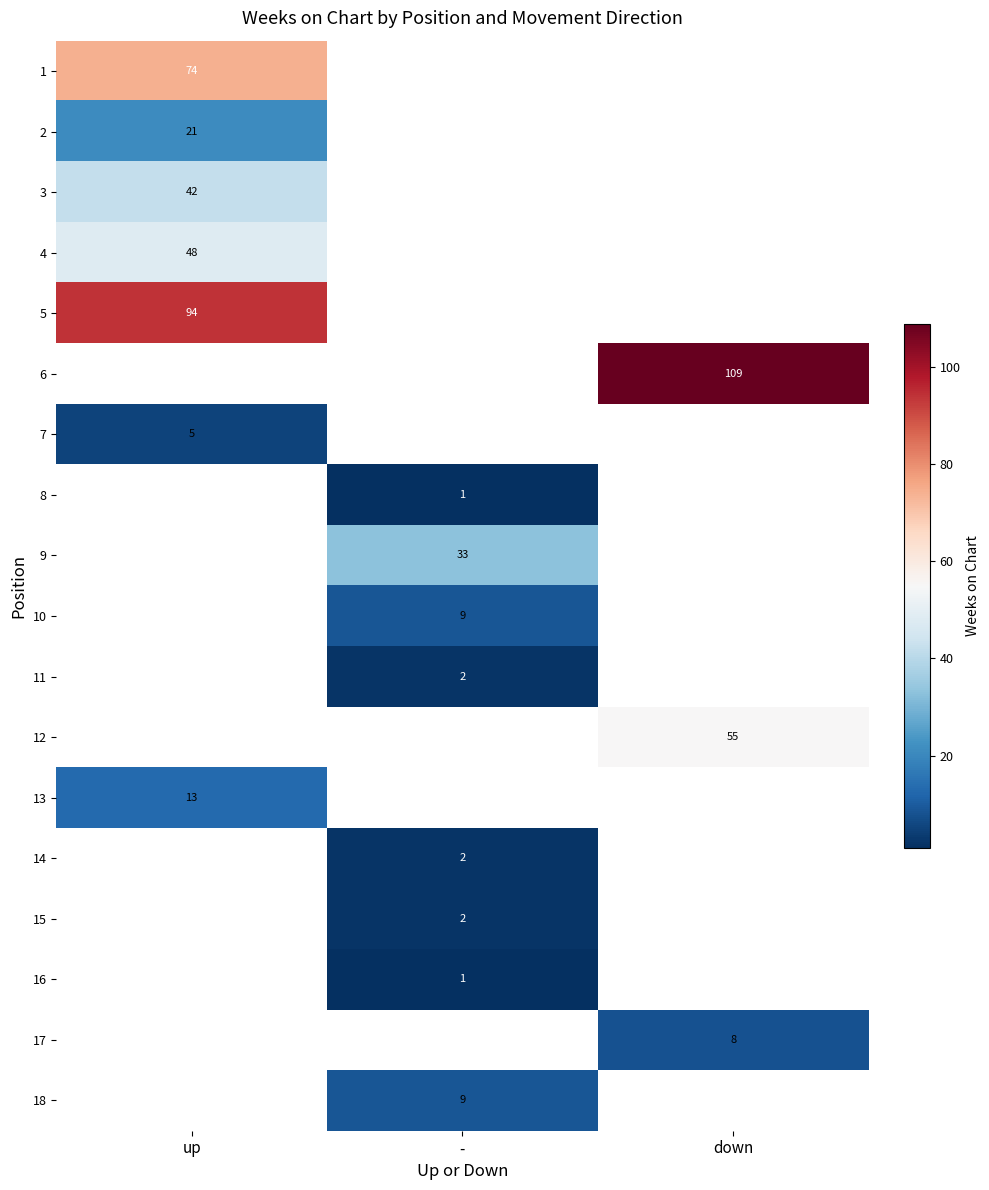

Which has a higher value, - or up?

up